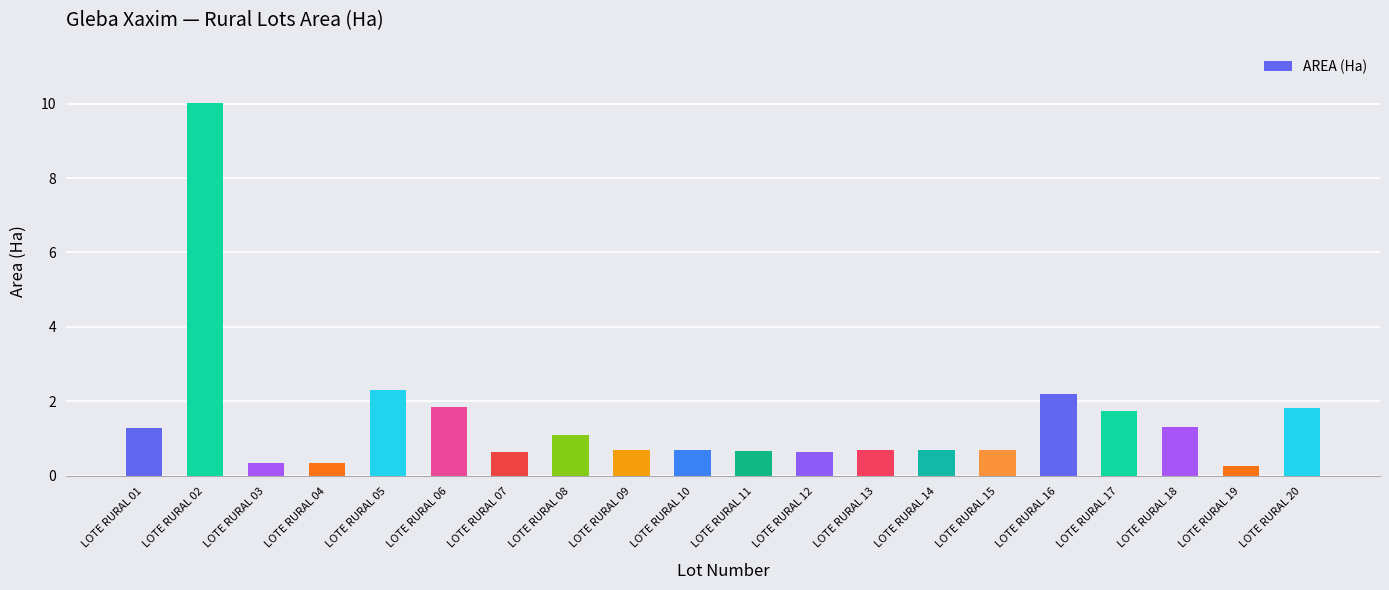

The value at LOTE RURAL 05 is 2.3. True or false?

True